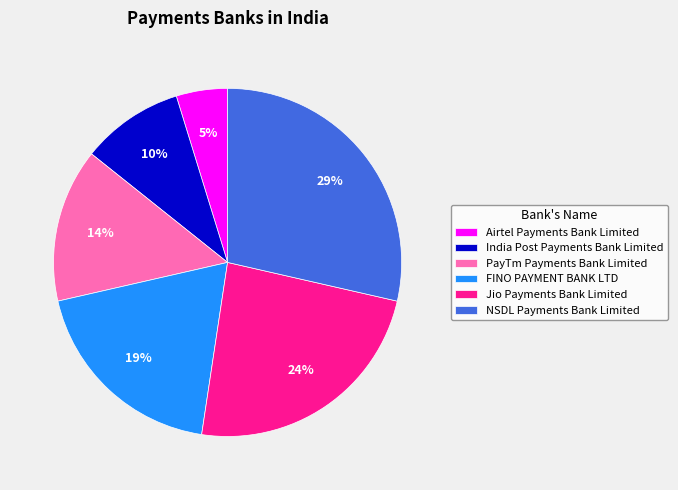

Is there a majority slice in this chart?

No